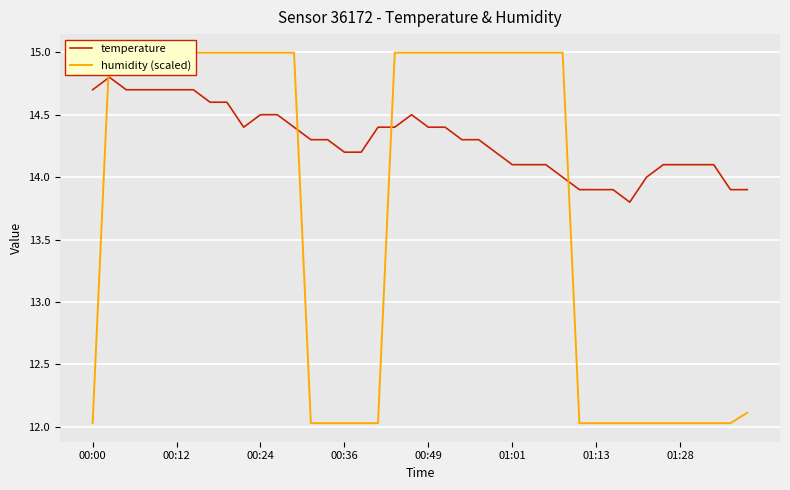

How many lines are shown in the chart?

2